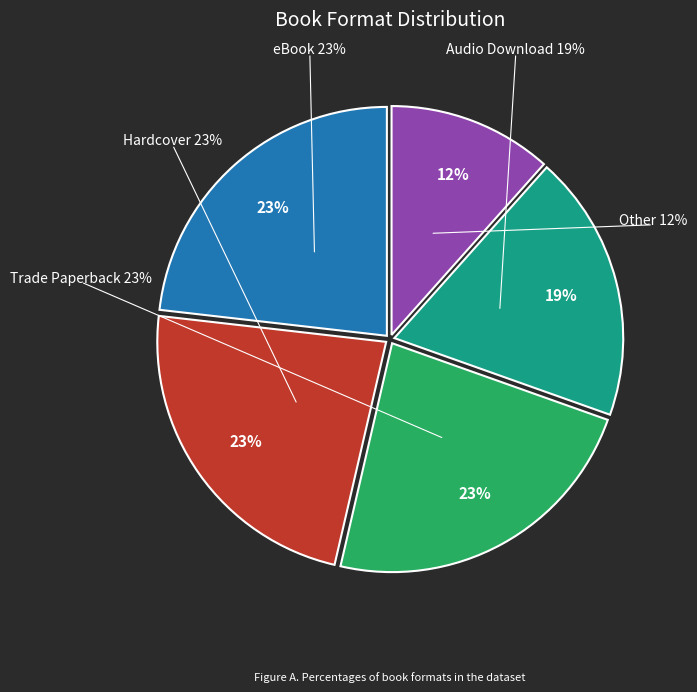

To the nearest percent, what percentage of the pie is Other?

12%